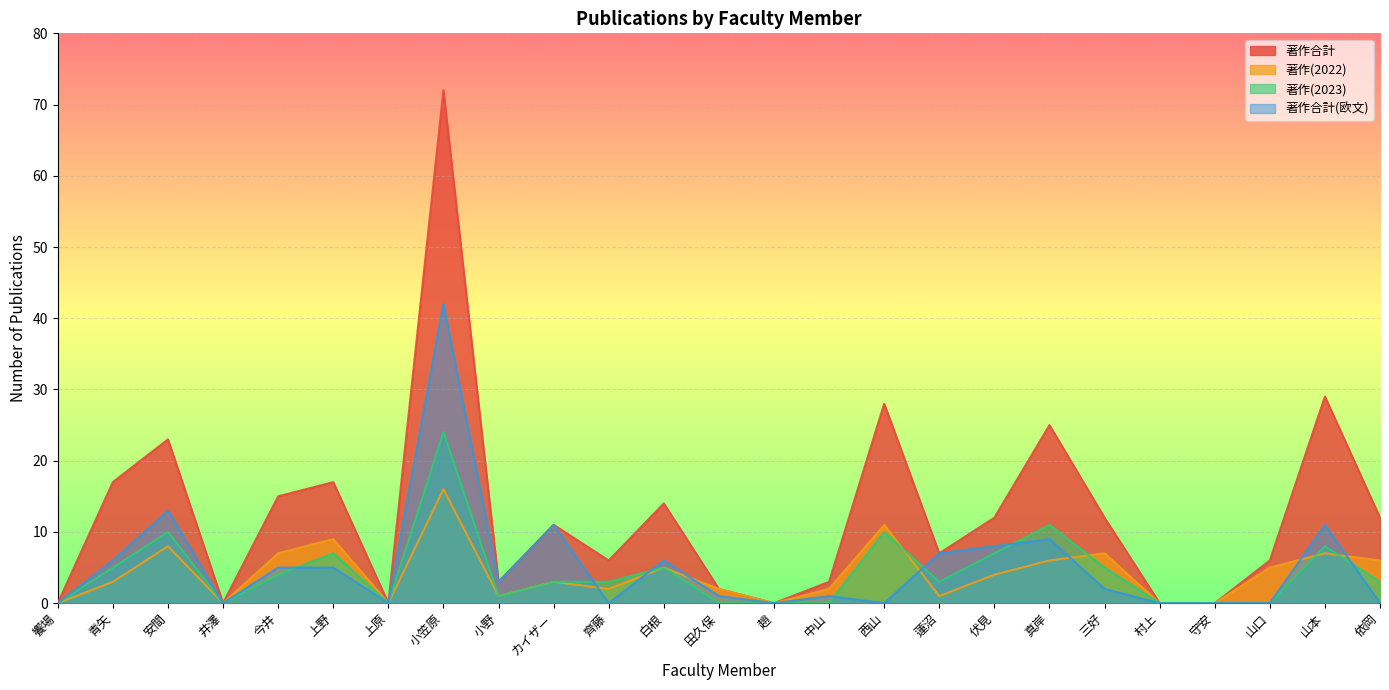

How many categories are shown in the chart?

25